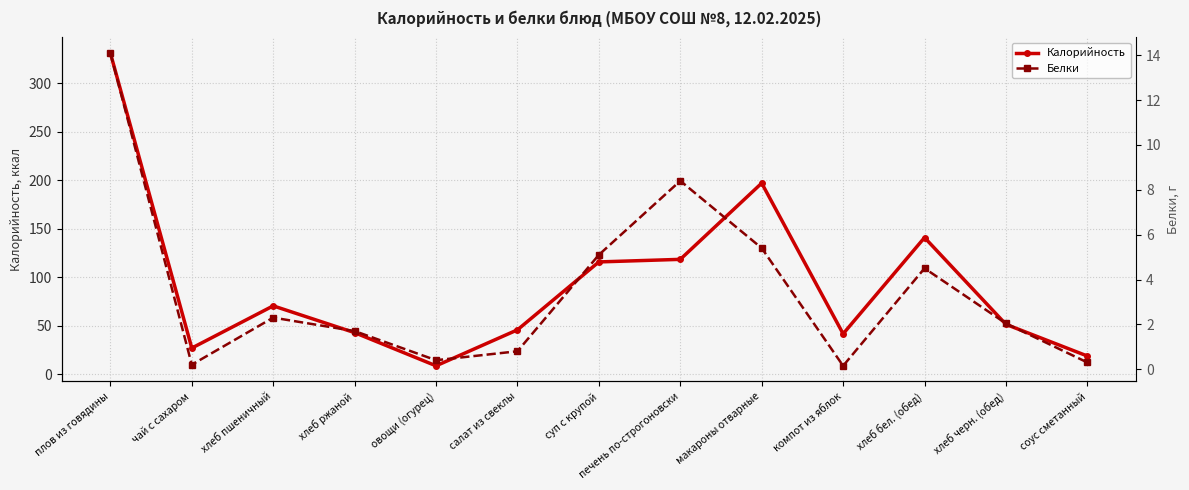

What is the smallest value displayed?

0.1